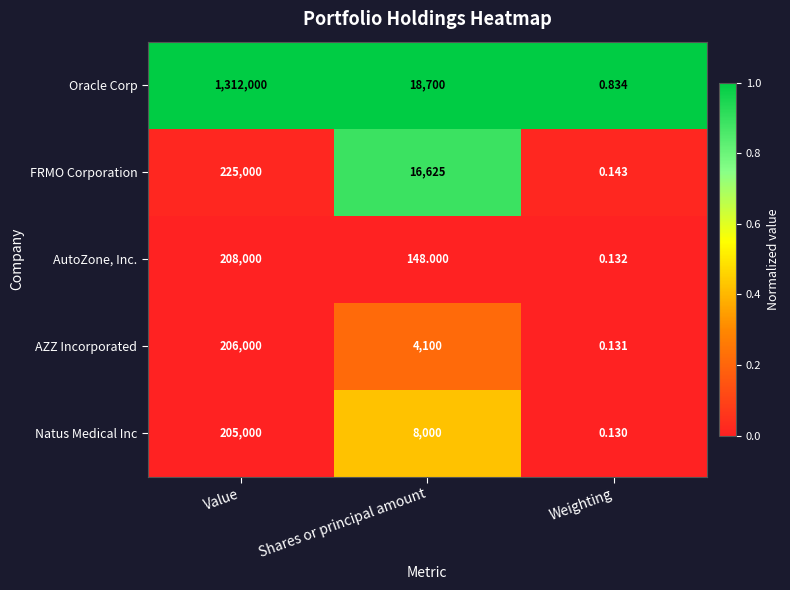

Is the value of AZZ Incorporated at Weighting greater than the value of AutoZone, Inc. at Weighting?

No